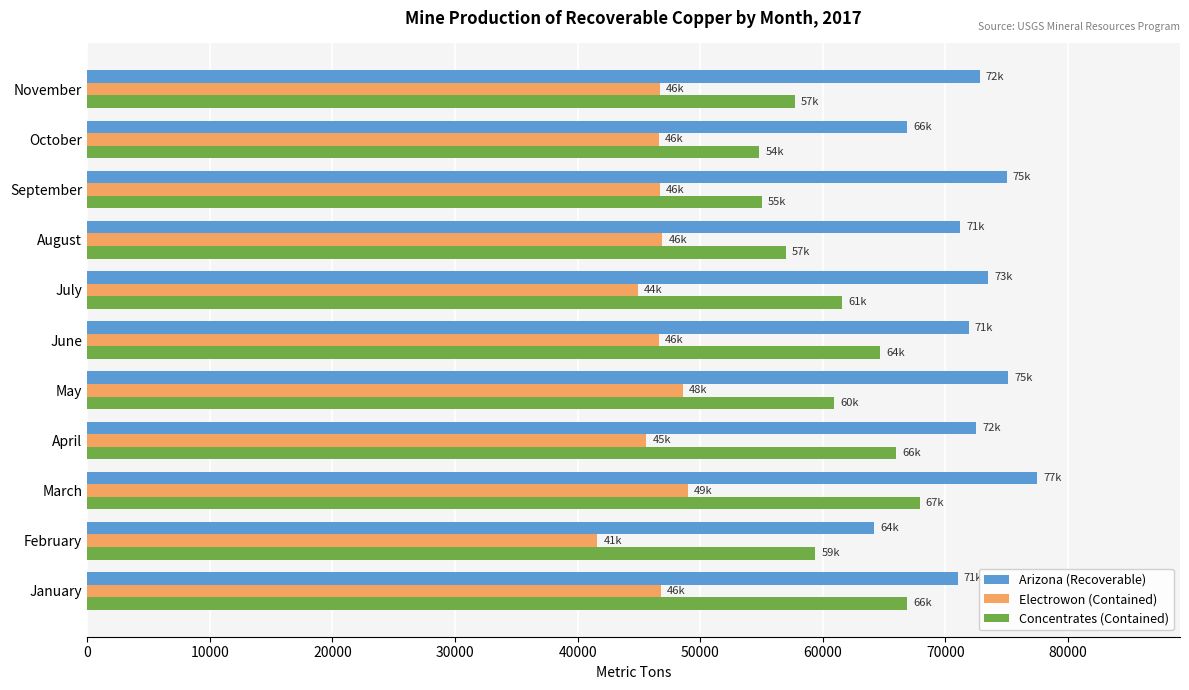

What is the difference between the maximum and minimum values in the Arizona (Recoverable) series?

13300